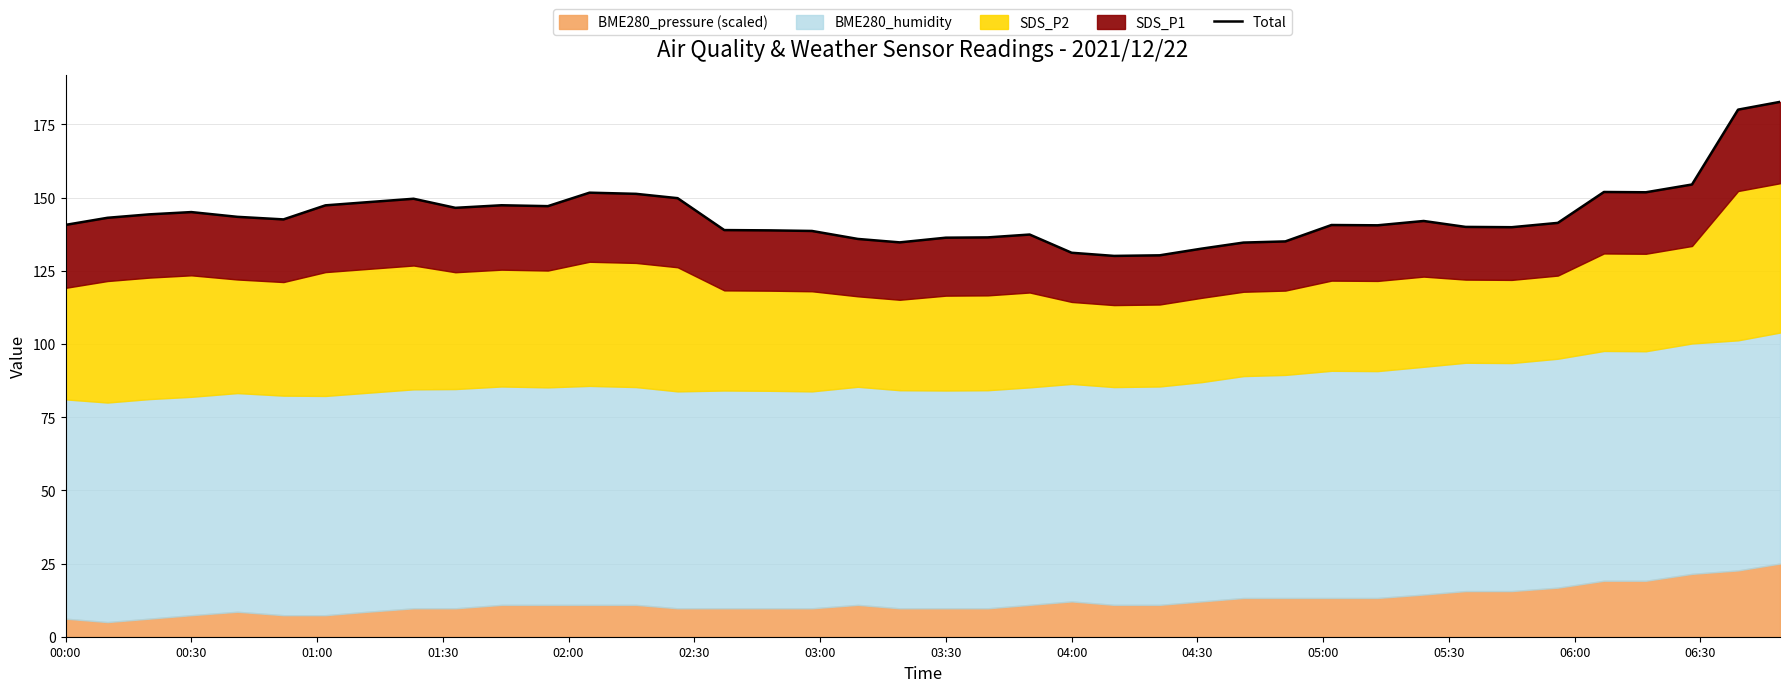

What is the average value?

143.9